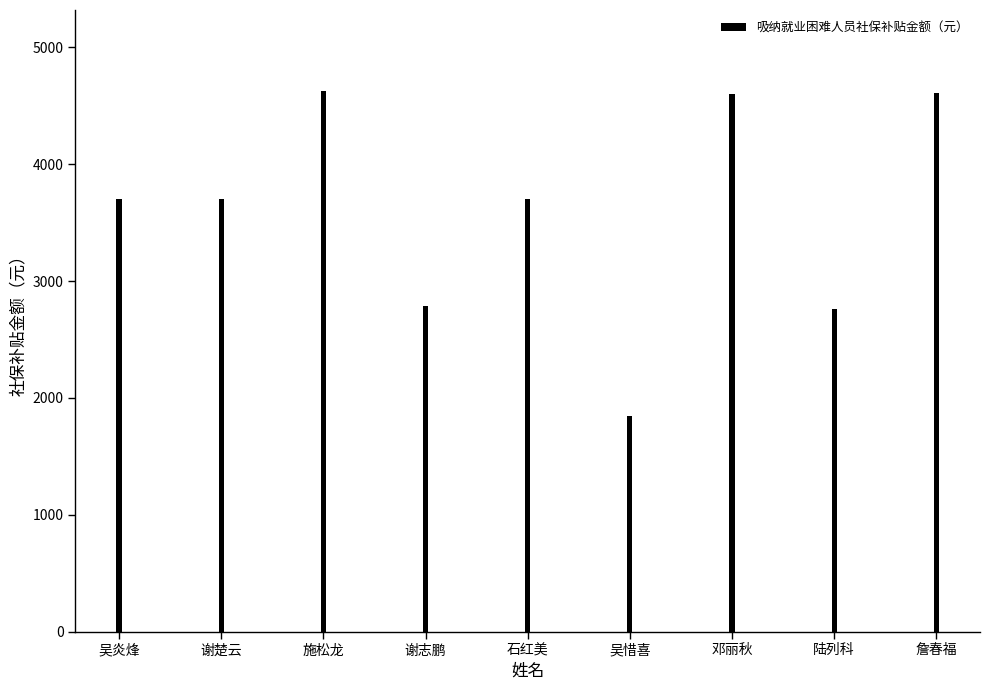

Approximately how many times larger is the value at 吴惜喜 compared to 石红美?

0.5